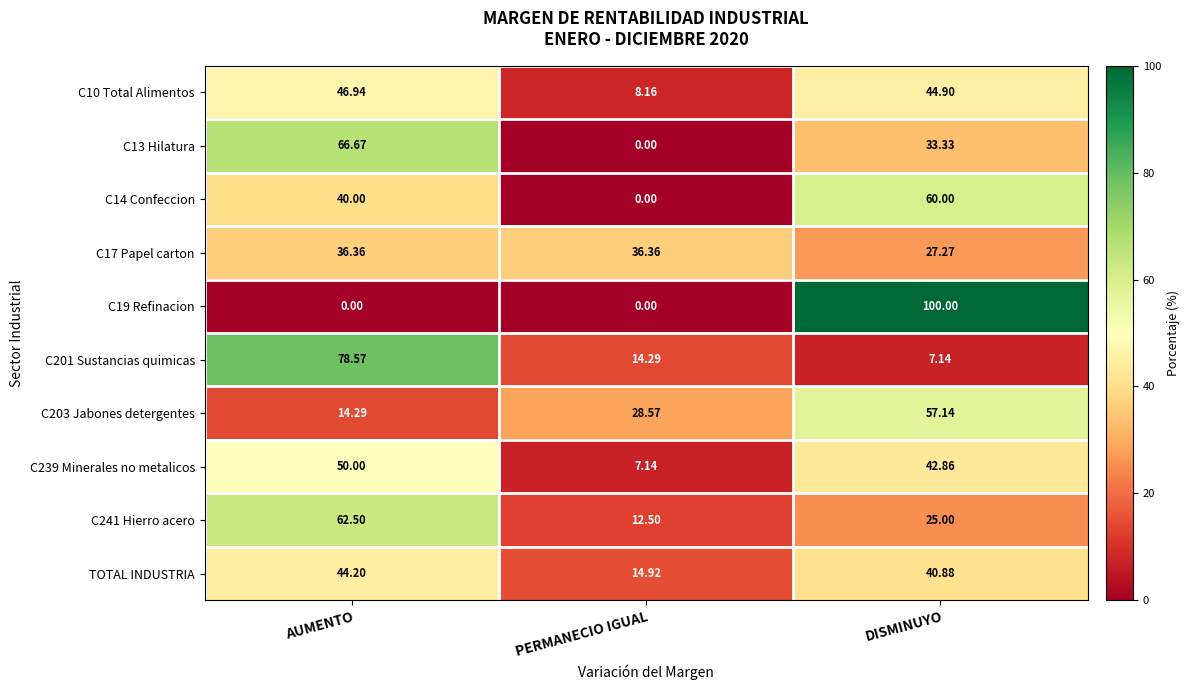

Which label corresponds to the largest value in the chart?

DISMINUYO